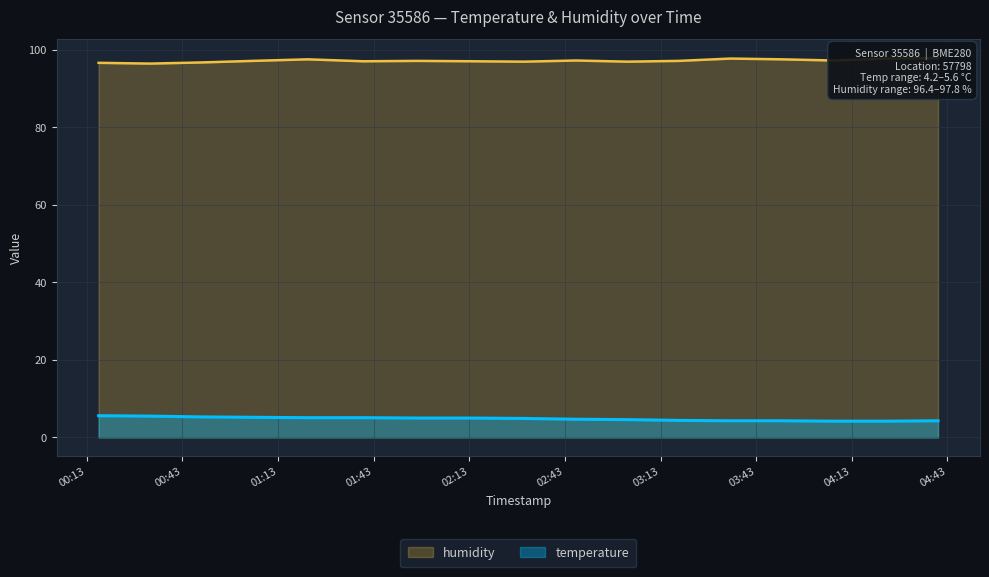

At how many categories does at least one series exceed 25?

17